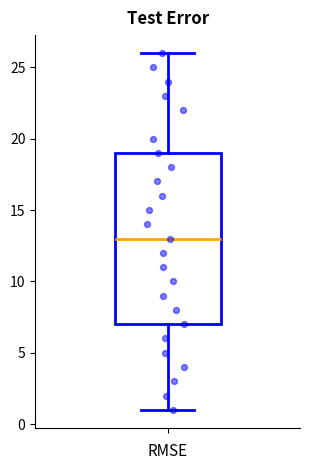

Read this box plot against the y-axis: the position of the median line, the range covered by the box, and the ends of both whiskers. The values are not printed on the chart, so give them approximately, as read against the axis.

median 13, box 7 to 19, whiskers 1 to 26